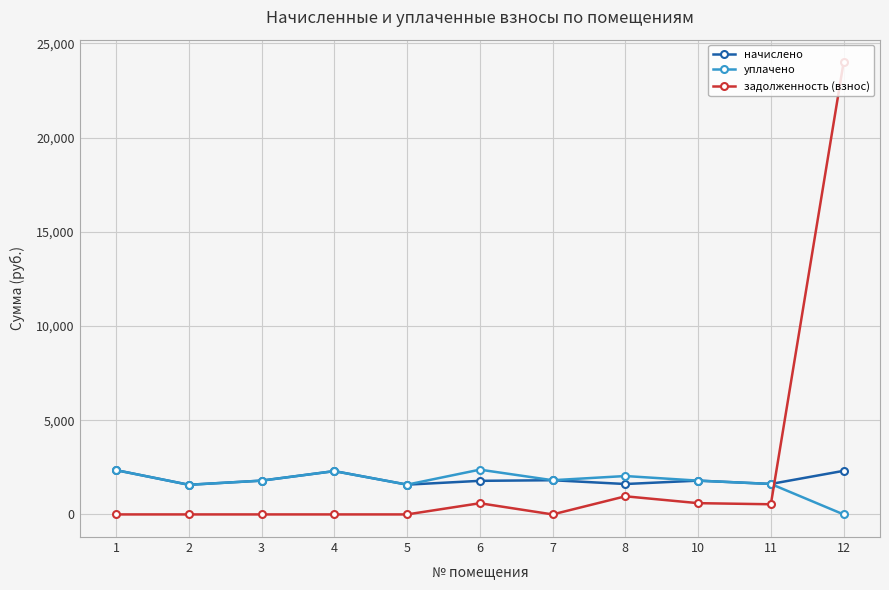

Which series has the largest total across all categories?

задолженность (взнос)